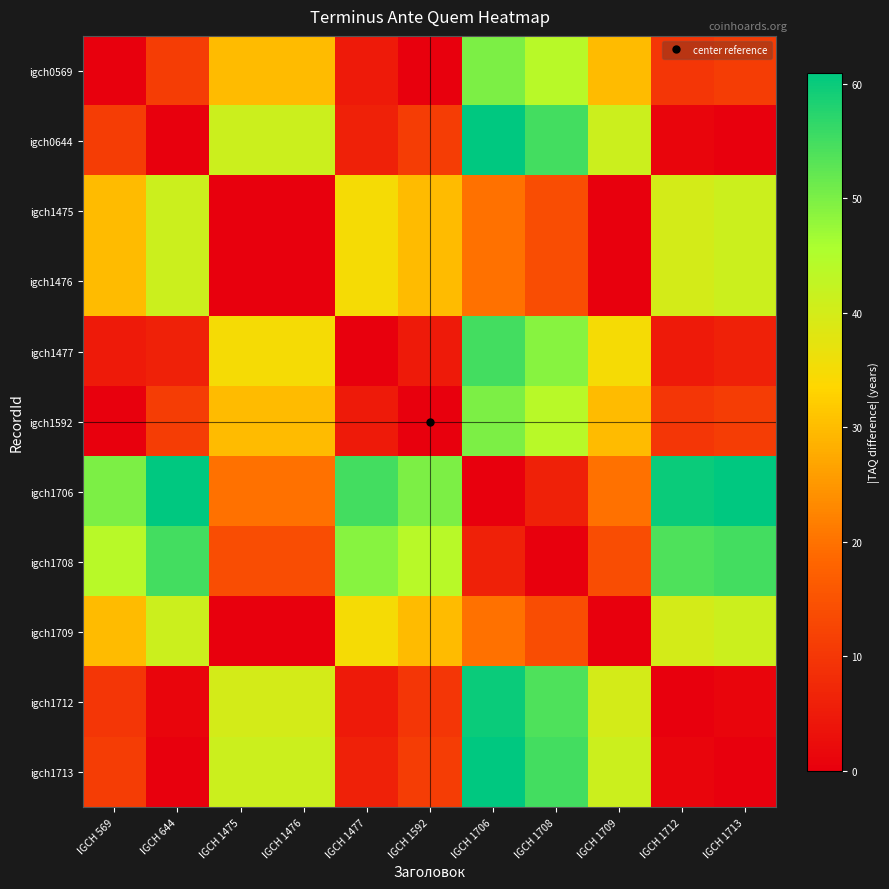

Which series has the largest total across all categories?

igch1706